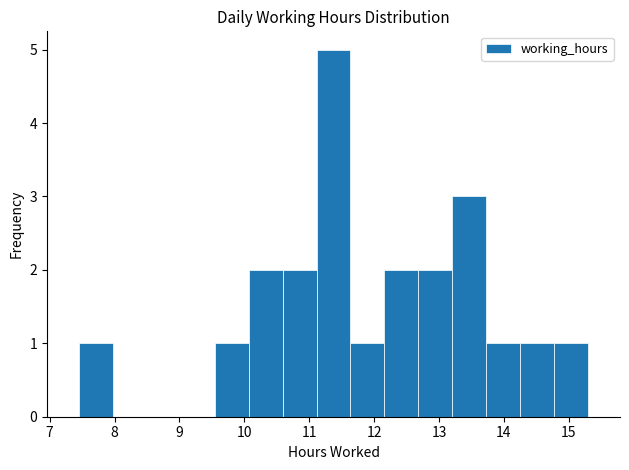

What is the height of the bar covering 11.6 to 12.2 on the x-axis? Neither the bar edges nor the heights are printed on the chart, so give them approximately, as read against the axes.

1